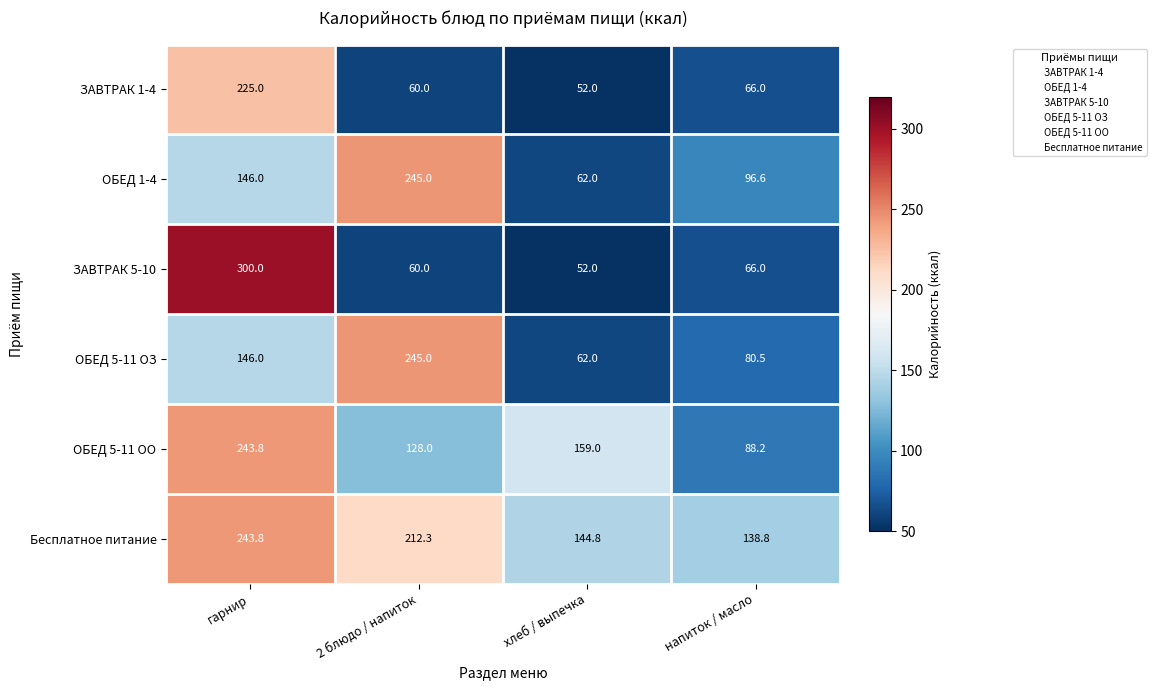

What is the average value of the ЗАВТРАК 1-4 series?

100.8